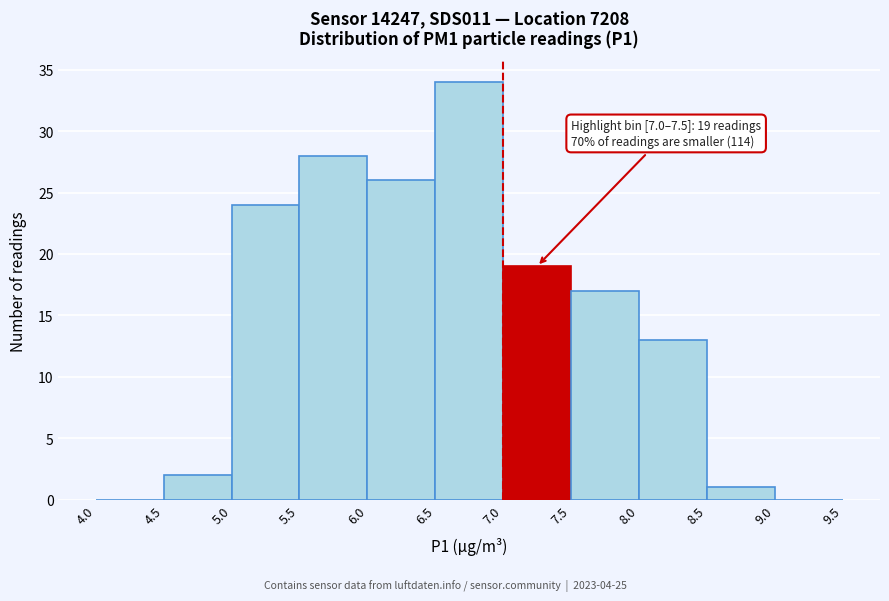

Over which range of the x-axis is the bar tallest?

6.5 to 7.0